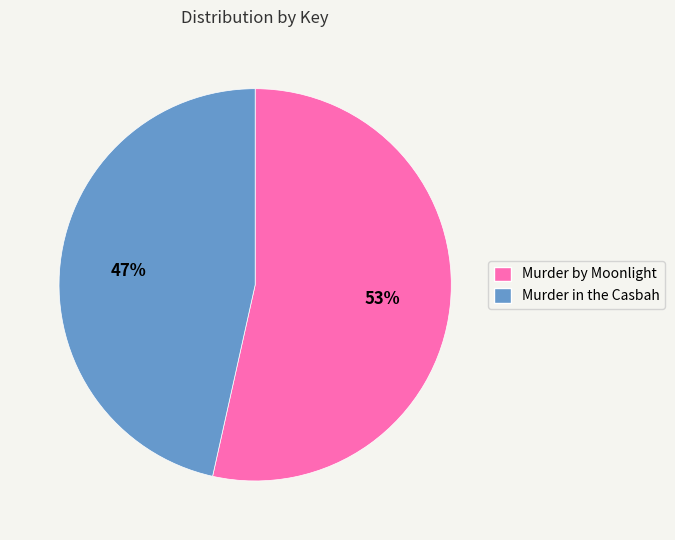

Count the number of slices in the pie.

2